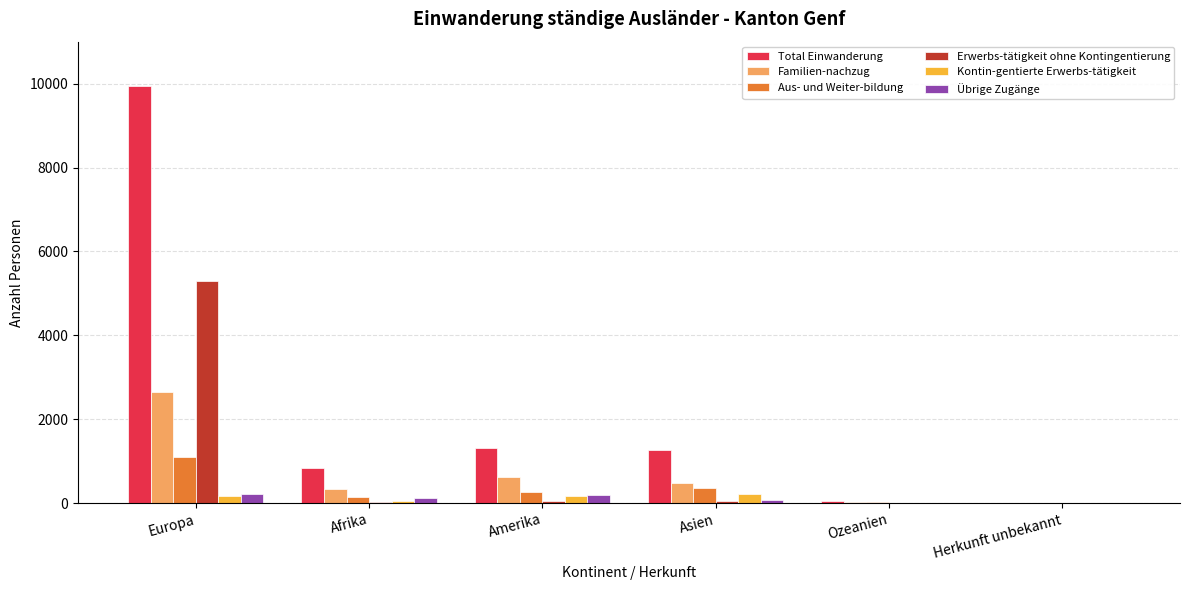

Which series has the largest total across all categories?

Total Einwanderung